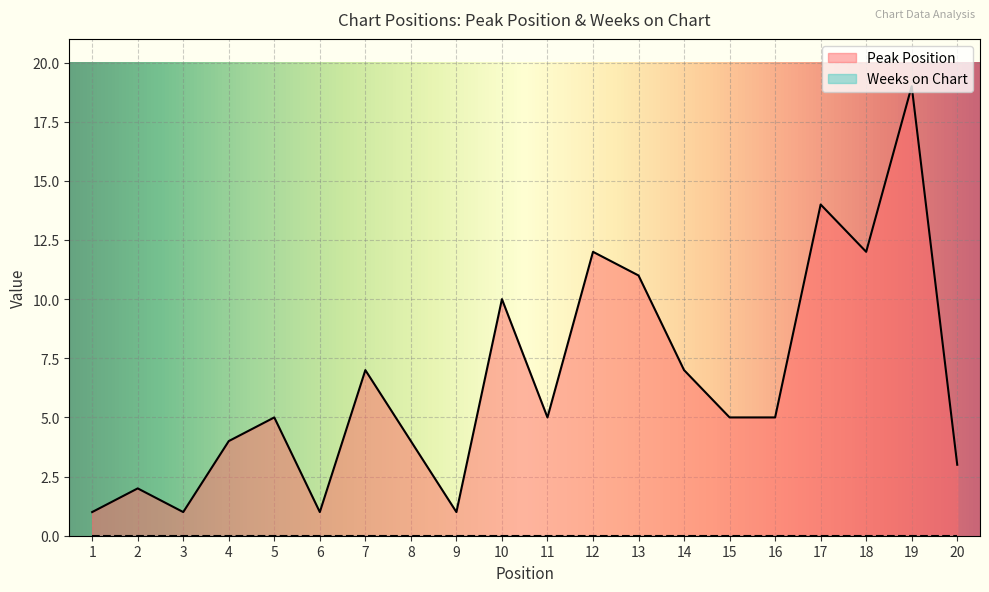

Reading left to right, list all the values displayed in this chart.

1=1	2=2	3=1	4=4	5=5	6=1	7=7	8=4	9=1	10=10	11=5	12=12	13=11	14=7	15=5	16=5	17=14	18=12	19=19	20=3